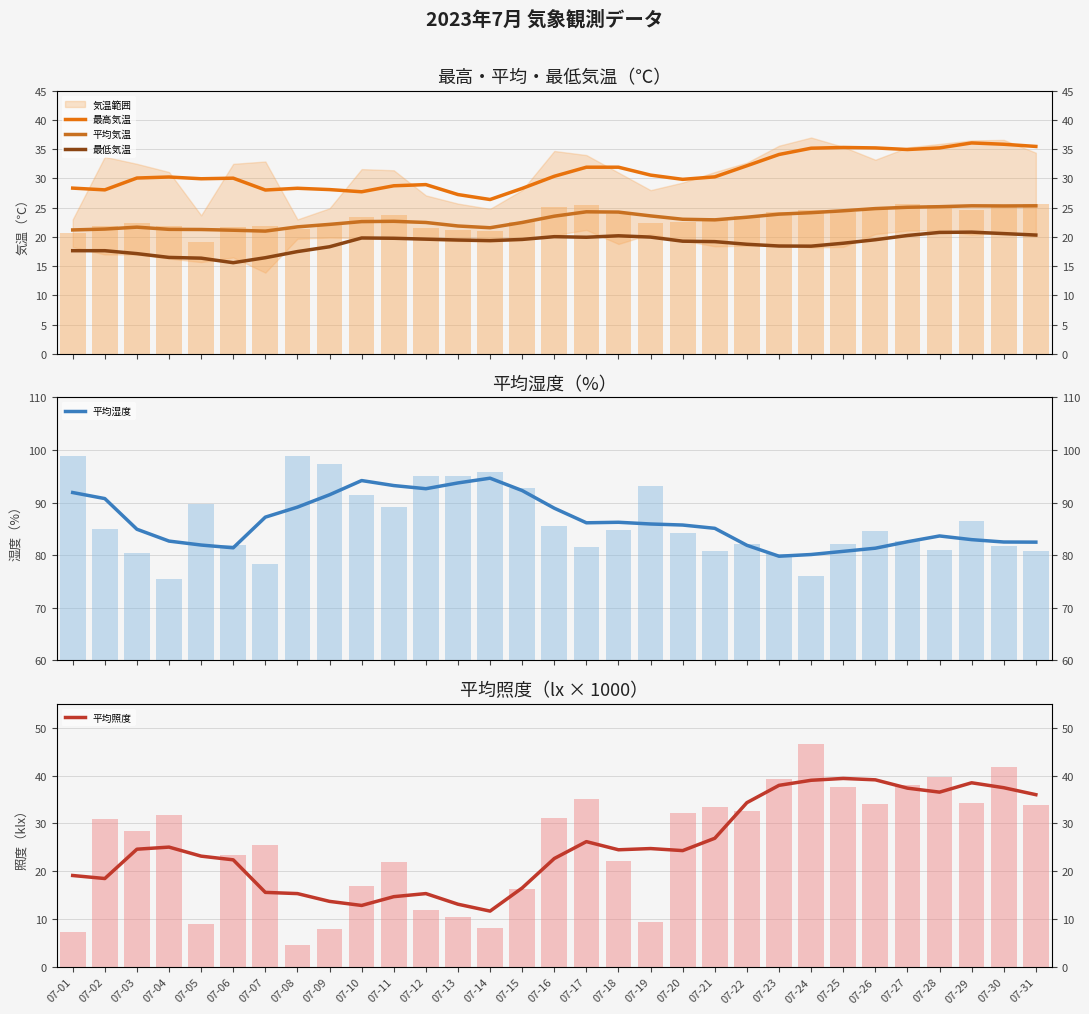

Reading left to right, transcribe all the data shown in this chart.

最高気温: 28.4	28.1	30.1	30.3	30.0	30.1	28.0	28.3	28.1	27.7	28.8	29.0	27.3	26.4	28.3	30.4	31.9	31.9	30.6	29.9	30.3	32.2	34.1	35.2	35.3	35.2	34.9	35.2	36.1	35.8	35.5
平均気温: 21.2	21.4	21.7	21.3	21.3	21.1	21.0	21.7	22.2	22.6	22.7	22.5	21.9	21.6	22.5	23.6	24.3	24.3	23.6	23.0	22.9	23.4	23.9	24.2	24.5	24.9	25.1	25.2	25.3	25.3	25.3
最低気温: 17.6	17.6	17.1	16.5	16.4	15.6	16.4	17.5	18.3	19.8	19.8	19.6	19.5	19.4	19.6	20.0	19.9	20.2	20.0	19.3	19.2	18.7	18.4	18.4	18.9	19.5	20.2	20.8	20.8	20.6	20.3
平均湿度: 91.9	90.8	84.9	82.7	81.9	81.4	87.2	89.1	91.5	94.2	93.2	92.6	93.7	94.6	92.3	88.9	86.2	86.2	85.9	85.7	85.1	81.9	79.8	80.1	80.7	81.3	82.5	83.6	82.9	82.5	82.5
平均照度: 19.1	18.5	24.6	25.0	23.2	22.4	15.6	15.3	13.7	12.9	14.7	15.3	13.1	11.7	16.5	22.7	26.2	24.5	24.7	24.3	26.9	34.3	38.0	39.0	39.4	39.1	37.4	36.5	38.5	37.5	36.0